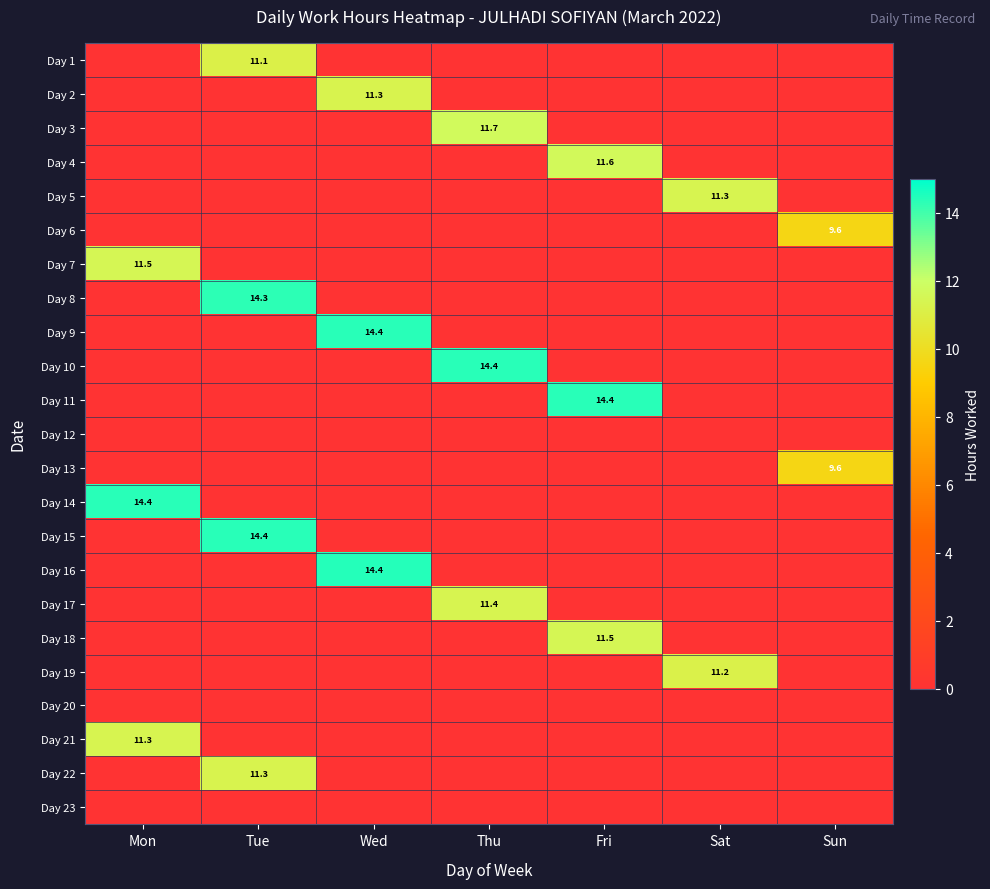

Is the value of Day 8 at Tue greater than the value of Day 9 at Wed?

No